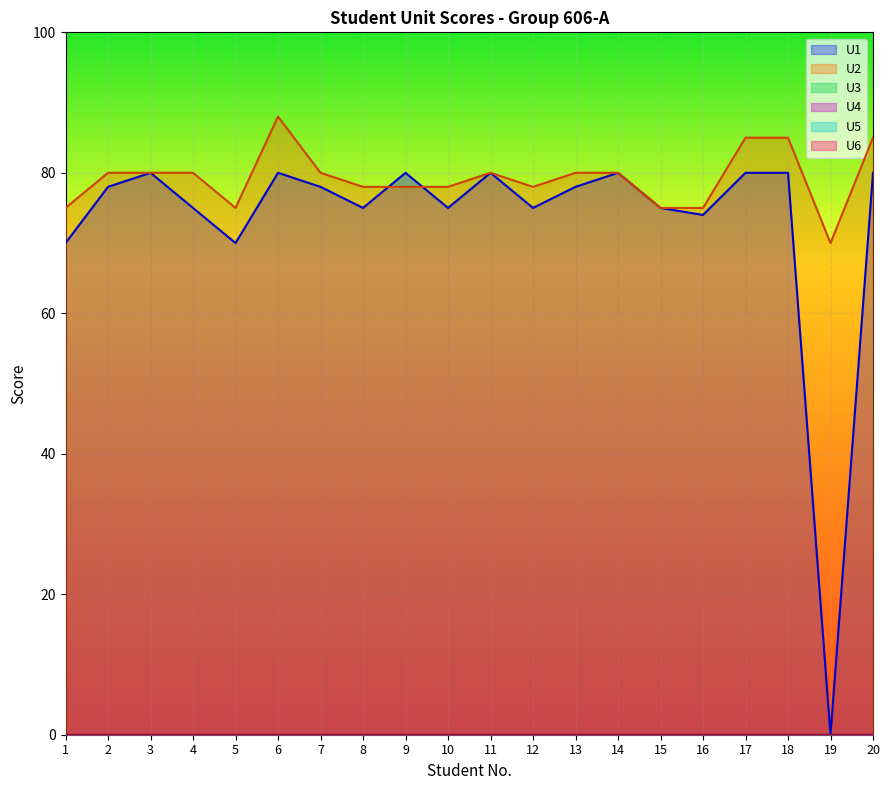

Which series changed the most between 15 and 16?

U1